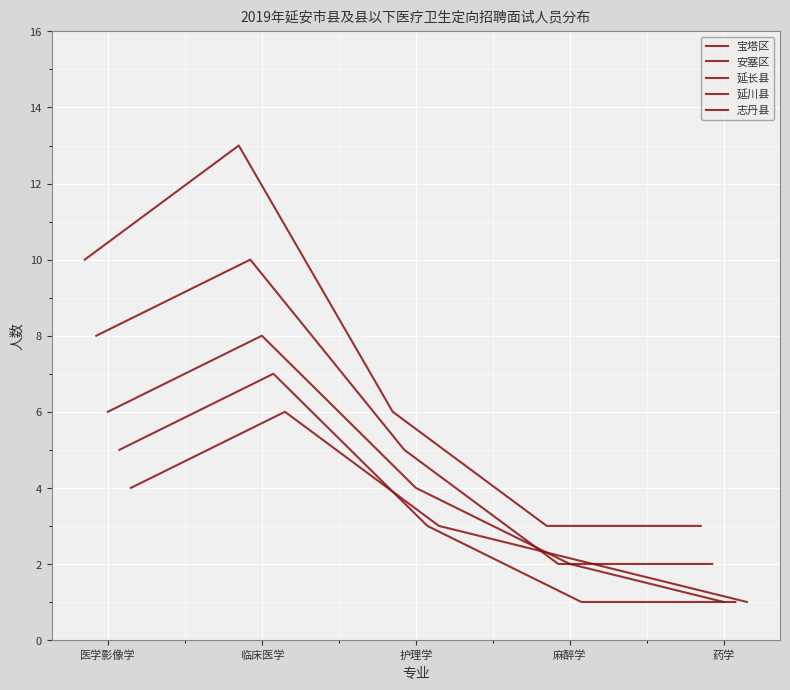

What is the sum of the 延长县 values at 临床医学 and 医学影像学?

14